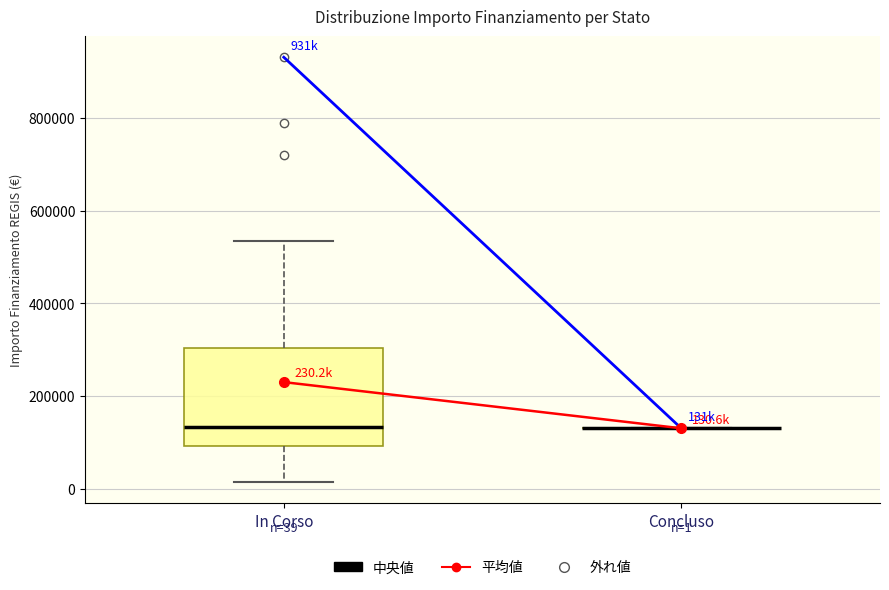

Which box is the tallest, from its lower edge to its upper edge?

In Corso